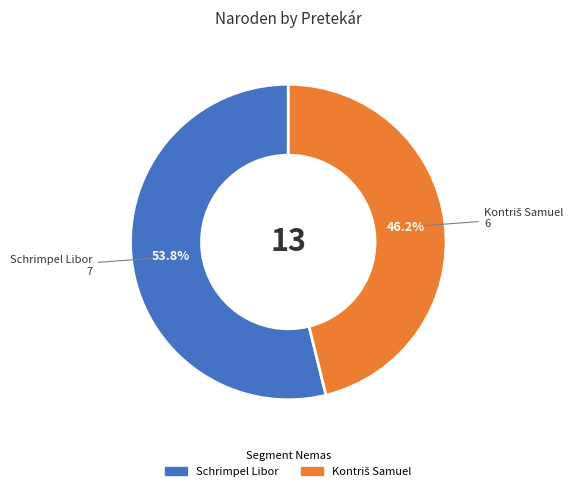

Which category accounts for the majority?

Schrimpel Libor